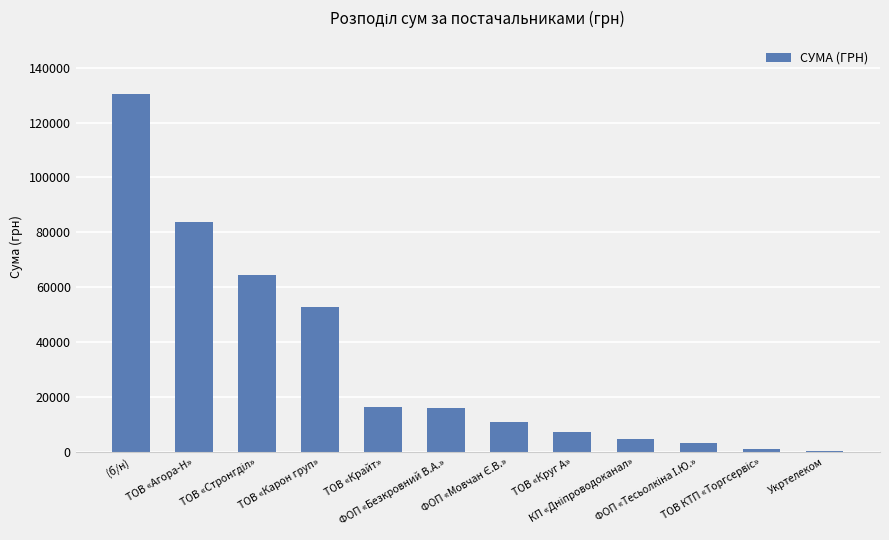

What is the value of the 8th bar from the left?

7185.4